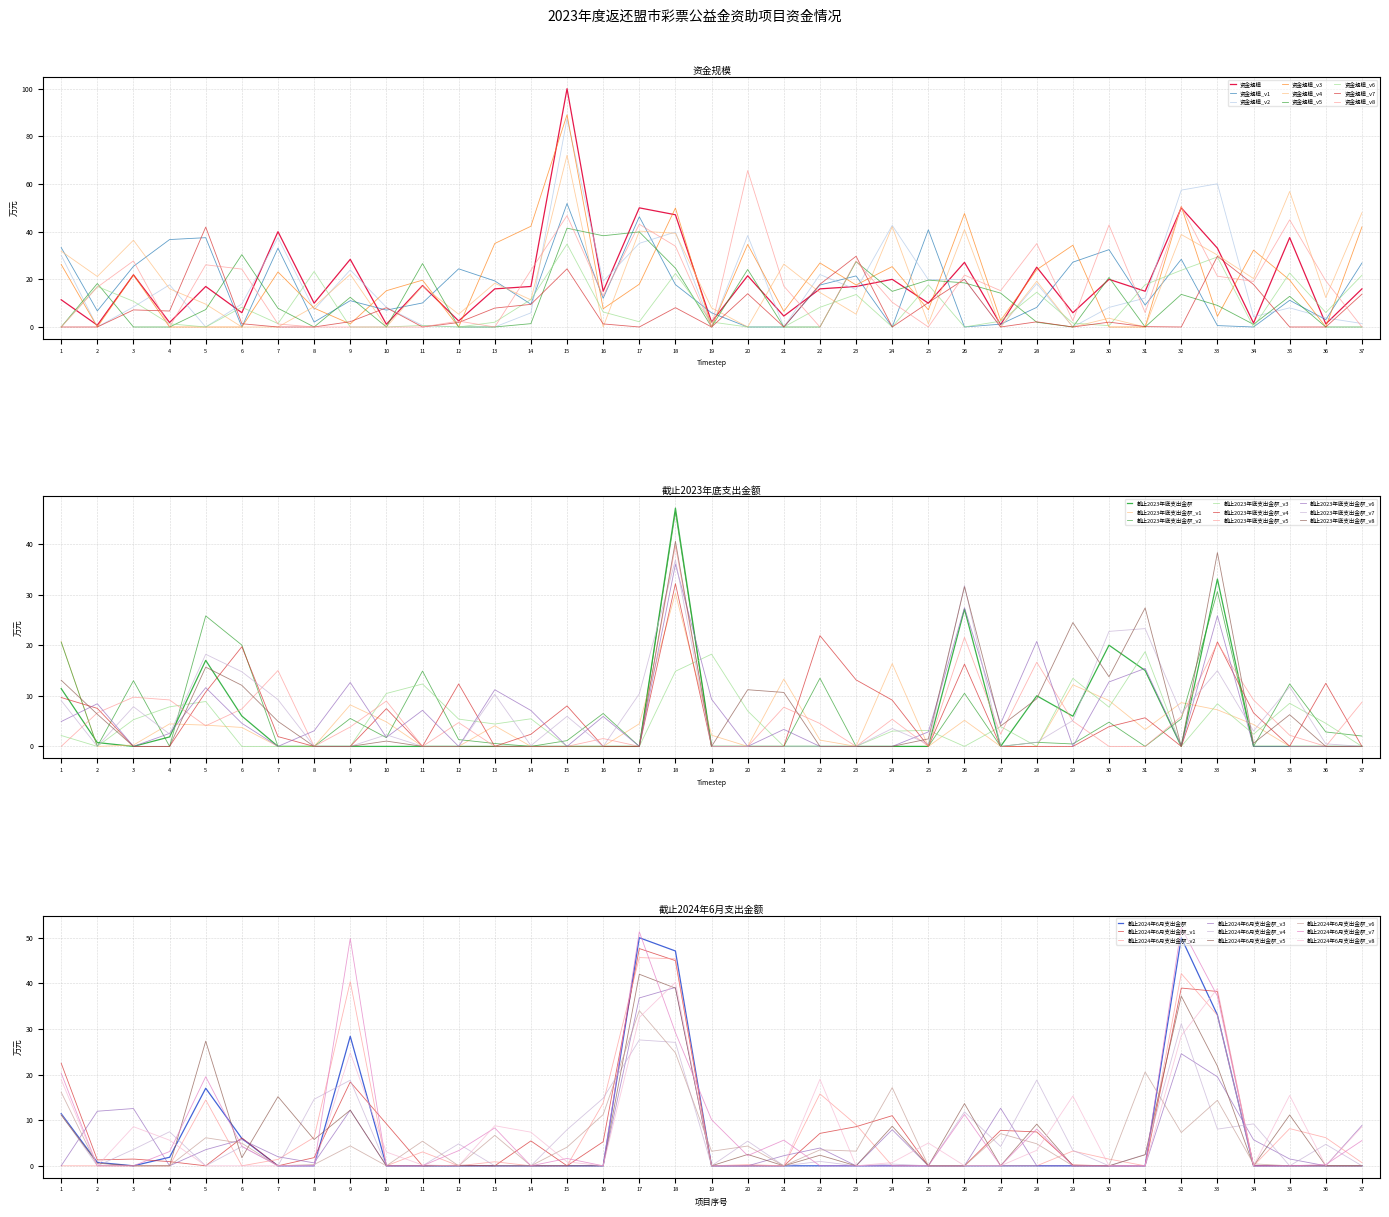

What is the average value of the 资金规模 series?

19.7